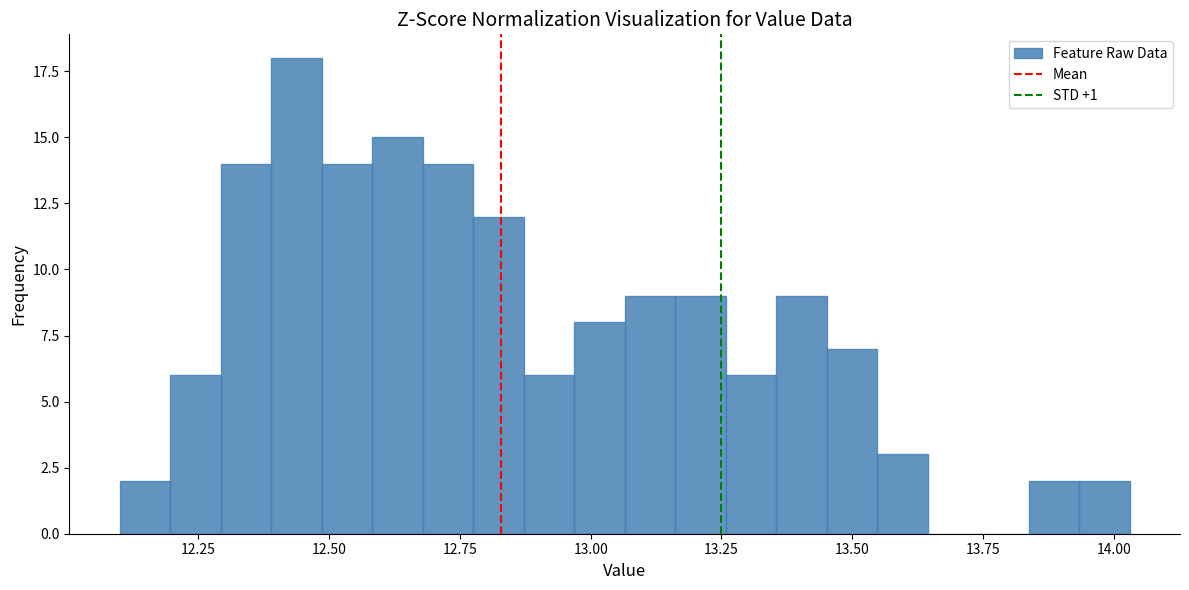

Around what value on the x-axis is the tallest bar? Give the approximate position of its centre, as read against the axis.

12.45